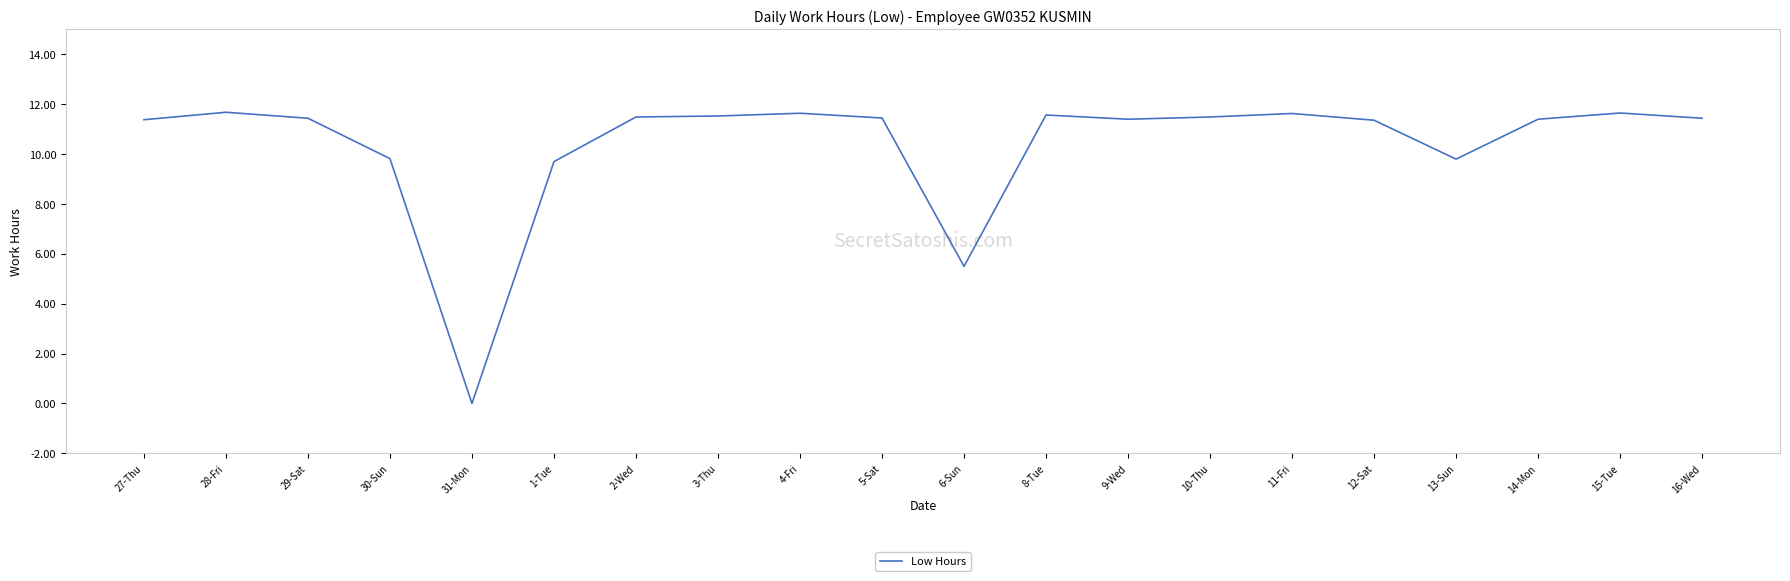

Approximately how many times larger is the value at 1-Tue compared to 2-Wed?

0.8